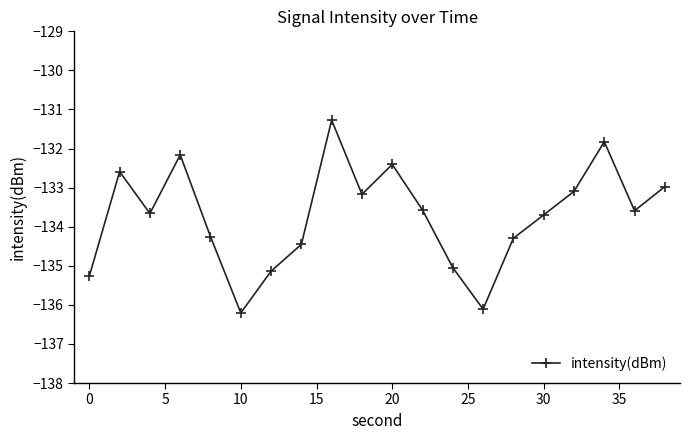

What is the value of the 14th point from the left?

-136.1